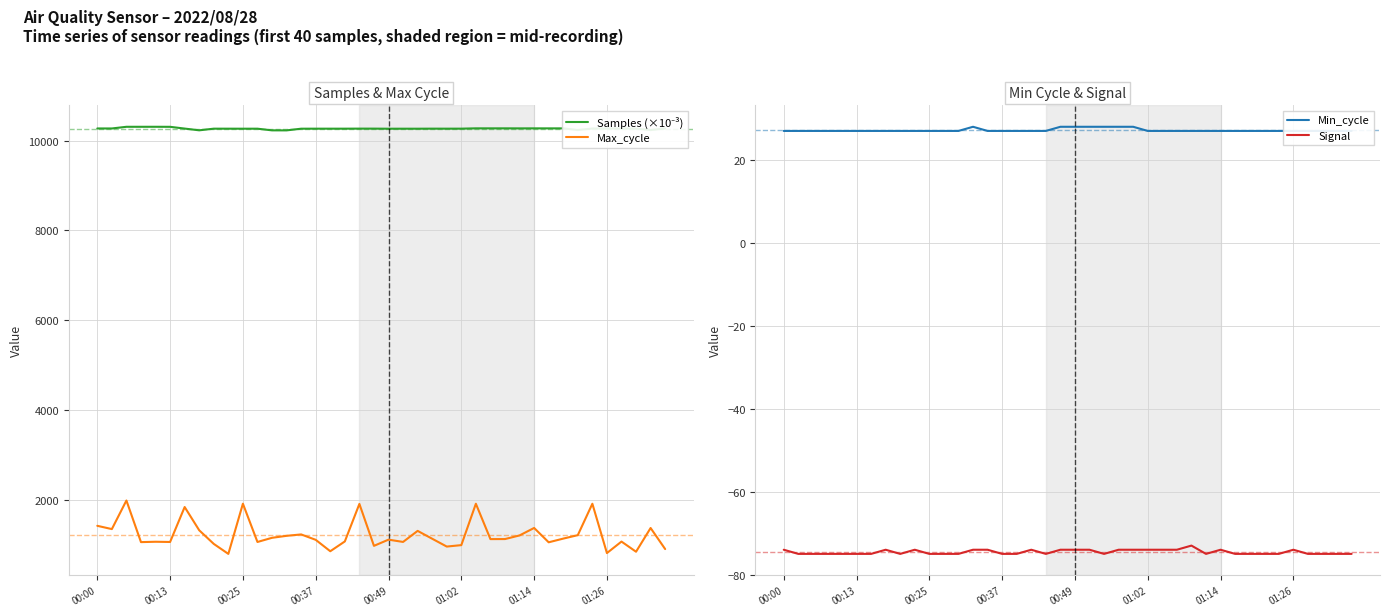

What are all the series names shown in the legend?

Samples (×10⁻³), Max_cycle, Min_cycle, Signal